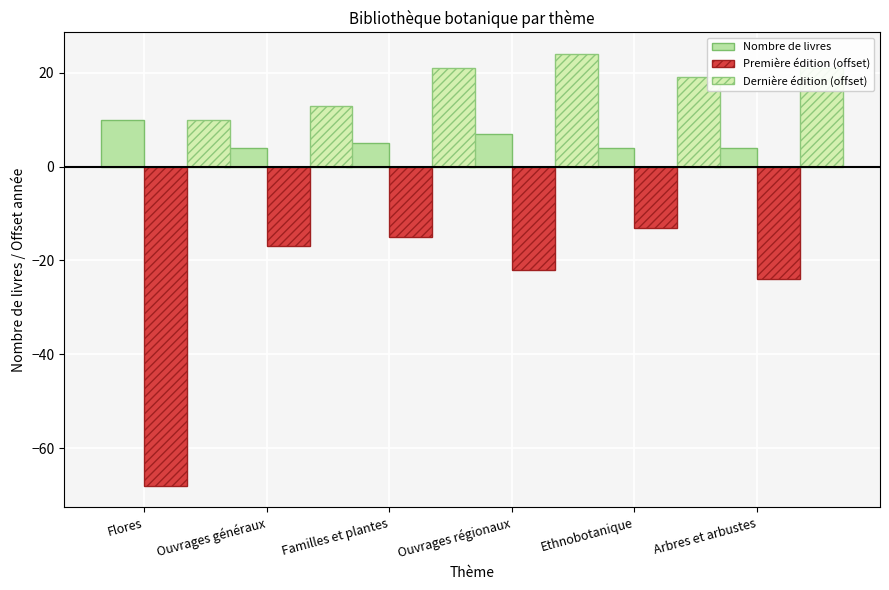

How many categories are shown in the chart?

6